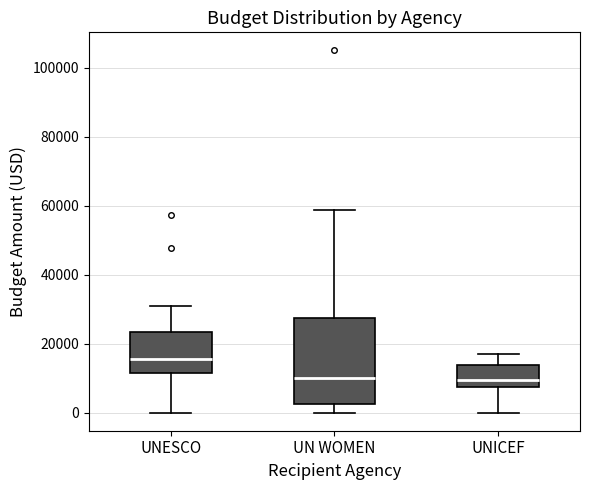

Which box is the tallest, from its lower edge to its upper edge?

UN WOMEN